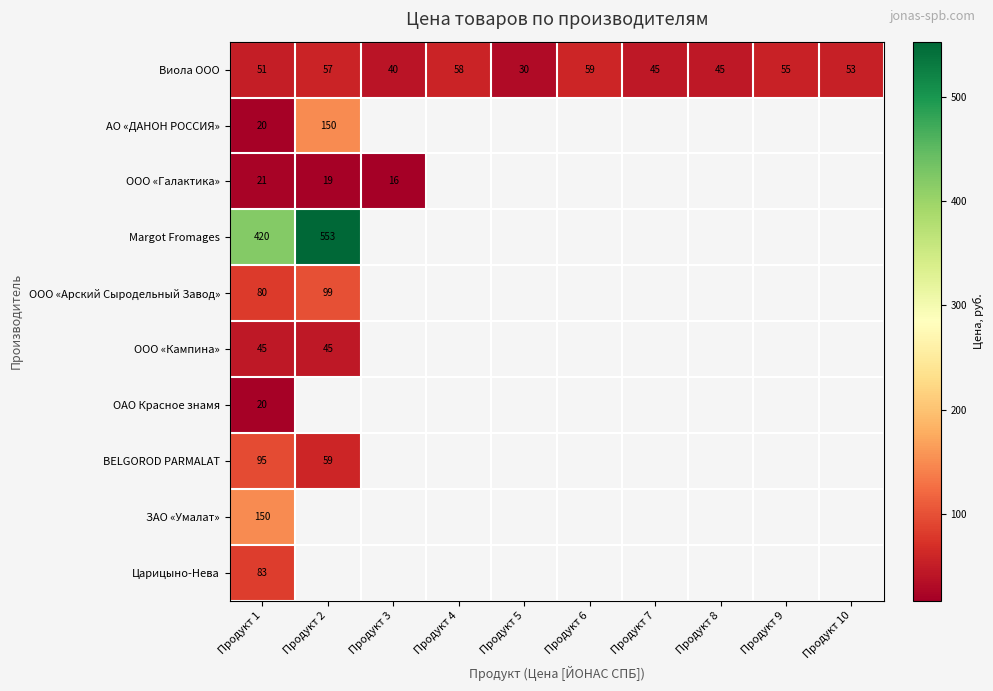

The ООО «Кампина» series shows 45 at Продукт 1. True or false?

True